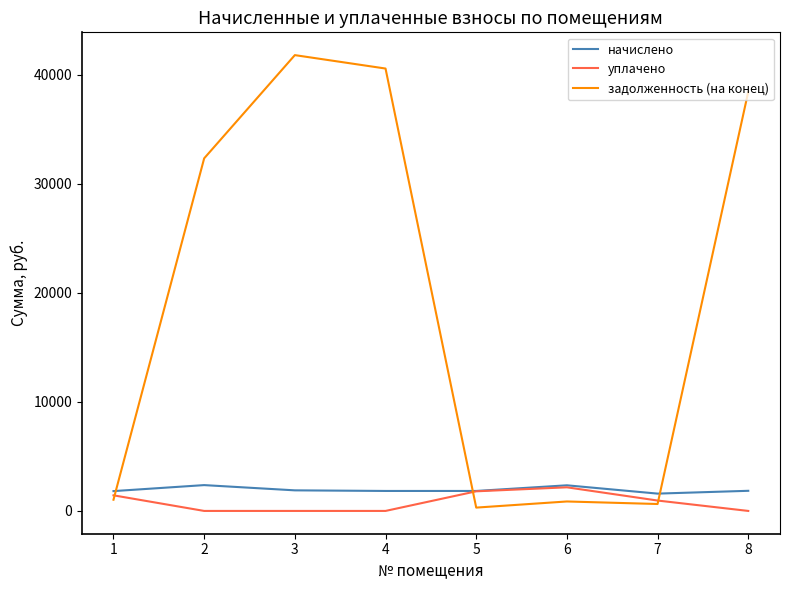

Is the value of начислено at 5 greater than the value of уплачено at 3?

Yes